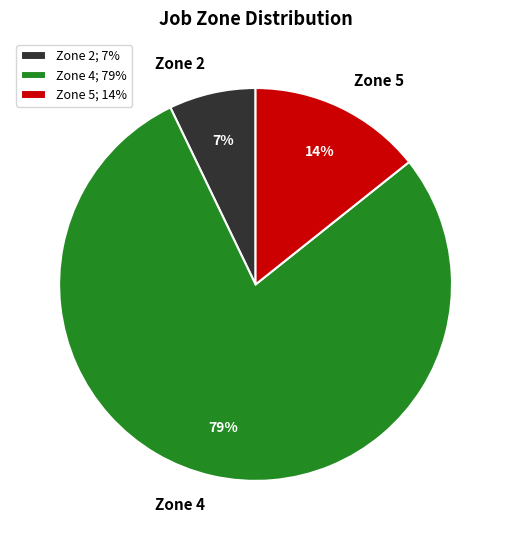

Rank the categories by value from lowest to highest.

Zone 2; 7%, Zone 5; 14%, Zone 4; 79%